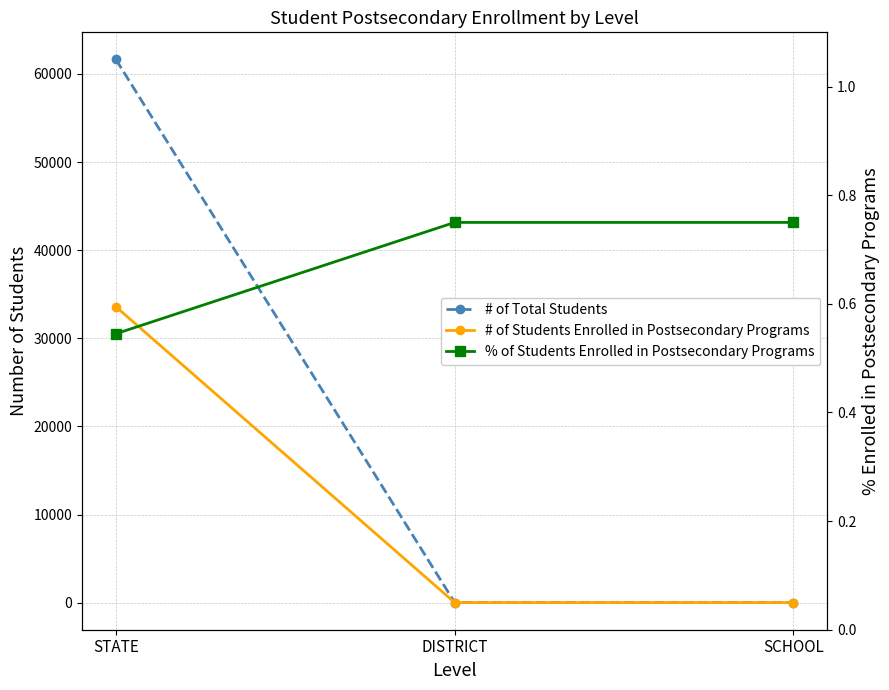

The value of # of Total Students at STATE is 82592.7. True or false?

False